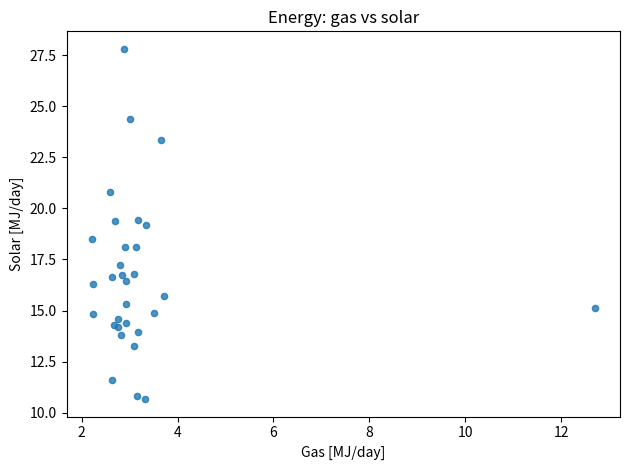

What Y value in the scatter plot is closest to 19?

19.2